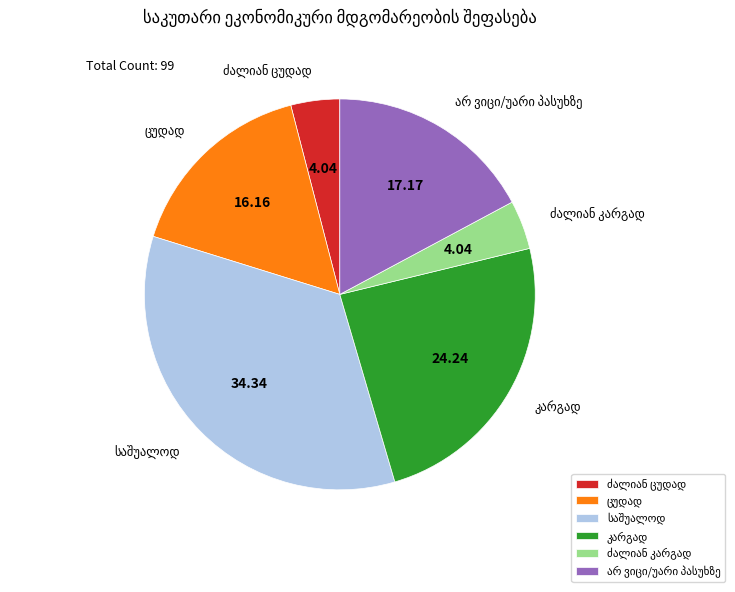

Is there any slice that represents more than half of the pie?

No